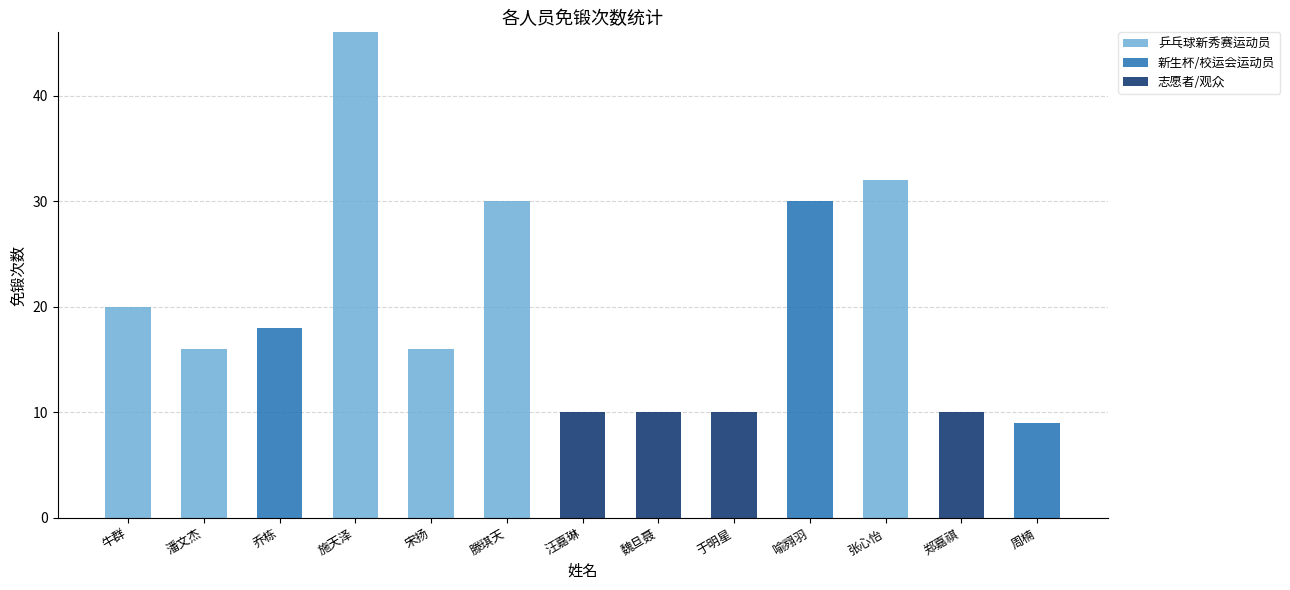

What is the average value of the 乒乓球新秀赛运动员 series?

12